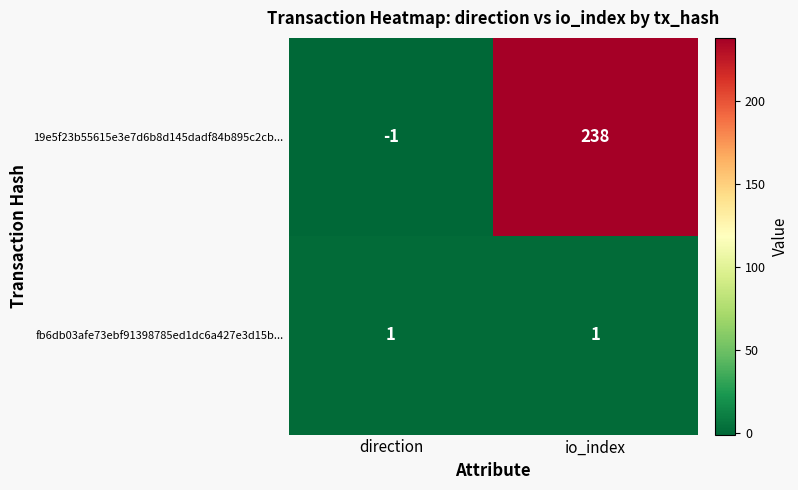

Reading right to left, what are all the values shown in this chart?

19e5f23b55615e3e7d6b8d145dadf84b895c2cb...: 238	-1
fb6db03afe73ebf91398785ed1dc6a427e3d15b...: 1	1